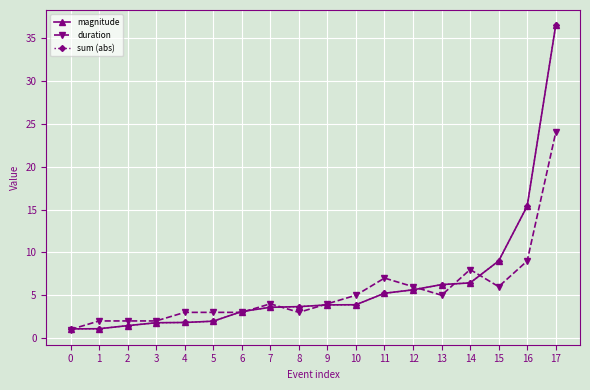

Reading right to left, transcribe all the data shown in this chart.

magnitude: 17=36.5	16=15.4	15=9.0	14=6.4	13=6.2	12=5.6	11=5.2	10=3.9	9=3.9	8=3.7	7=3.6	6=3.1	5=2.0	4=1.8	3=1.8	2=1.4	1=1.1	0=1.1
duration: 17=24.0	16=9.0	15=6.0	14=8.0	13=5.0	12=6.0	11=7.0	10=5.0	9=4.0	8=3.0	7=4.0	6=3.0	5=3.0	4=3.0	3=2.0	2=2.0	1=2.0	0=1.0
sum (abs): 17=36.5	16=15.4	15=9.0	14=6.4	13=6.2	12=5.6	11=5.2	10=3.9	9=3.9	8=3.7	7=3.6	6=3.1	5=2.0	4=1.8	3=1.8	2=1.4	1=1.1	0=1.1